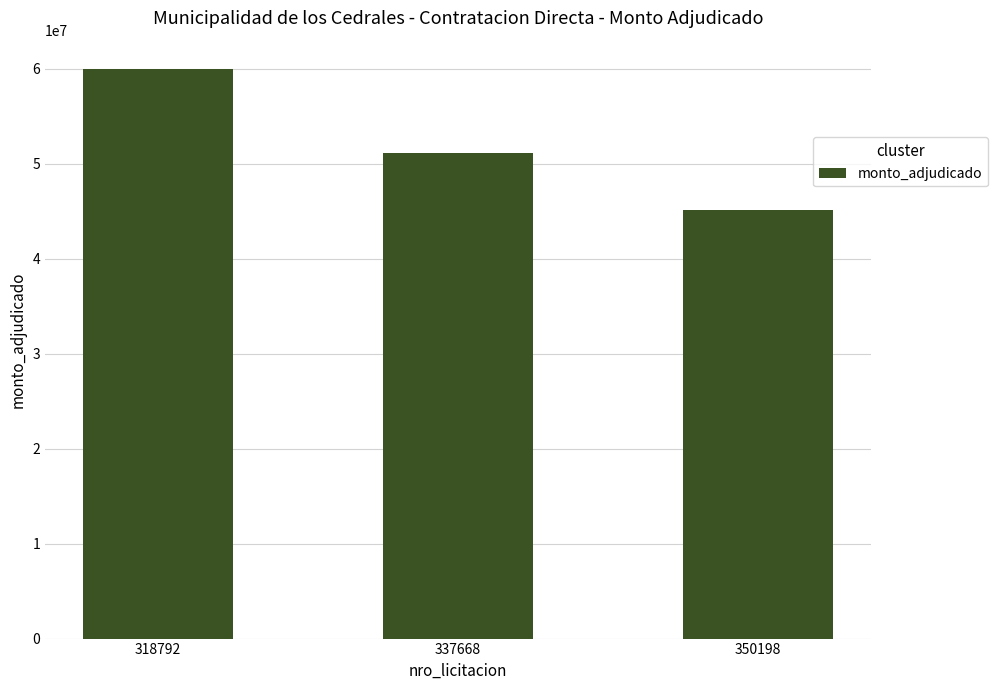

What is the sum of the values at 318792 and 337668?

111009000